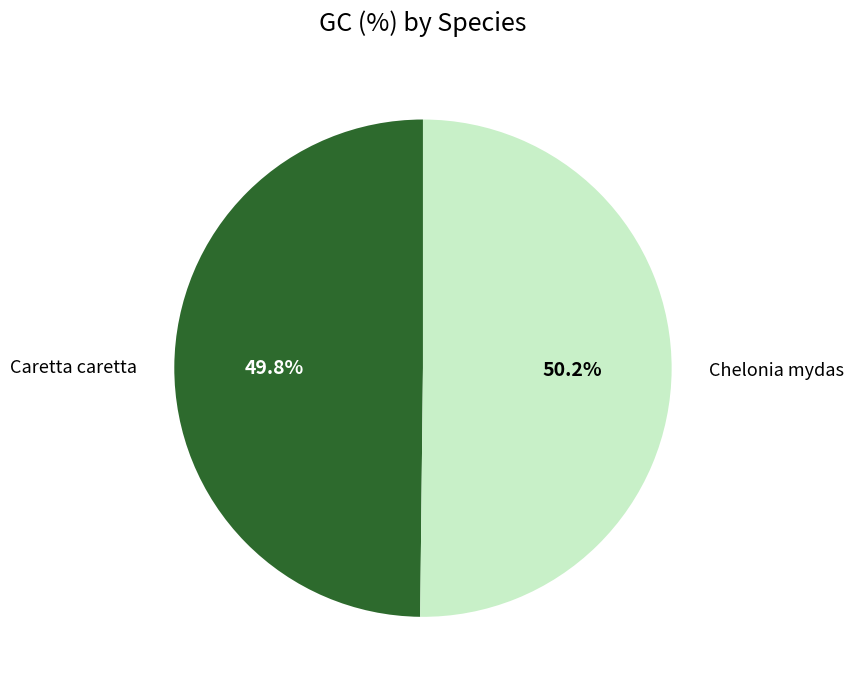

Do Chelonia mydas and Caretta caretta together represent more than half of the pie?

Yes